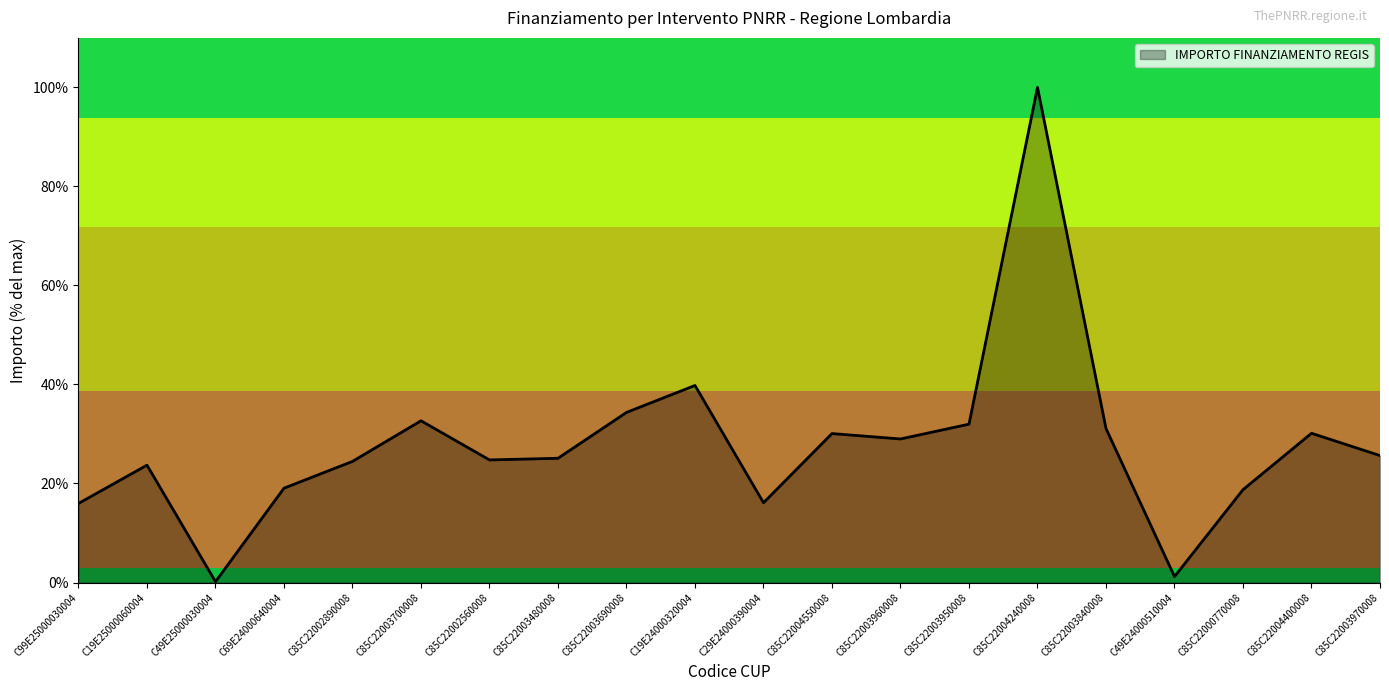

What position from the left is C85C22004240008?

15